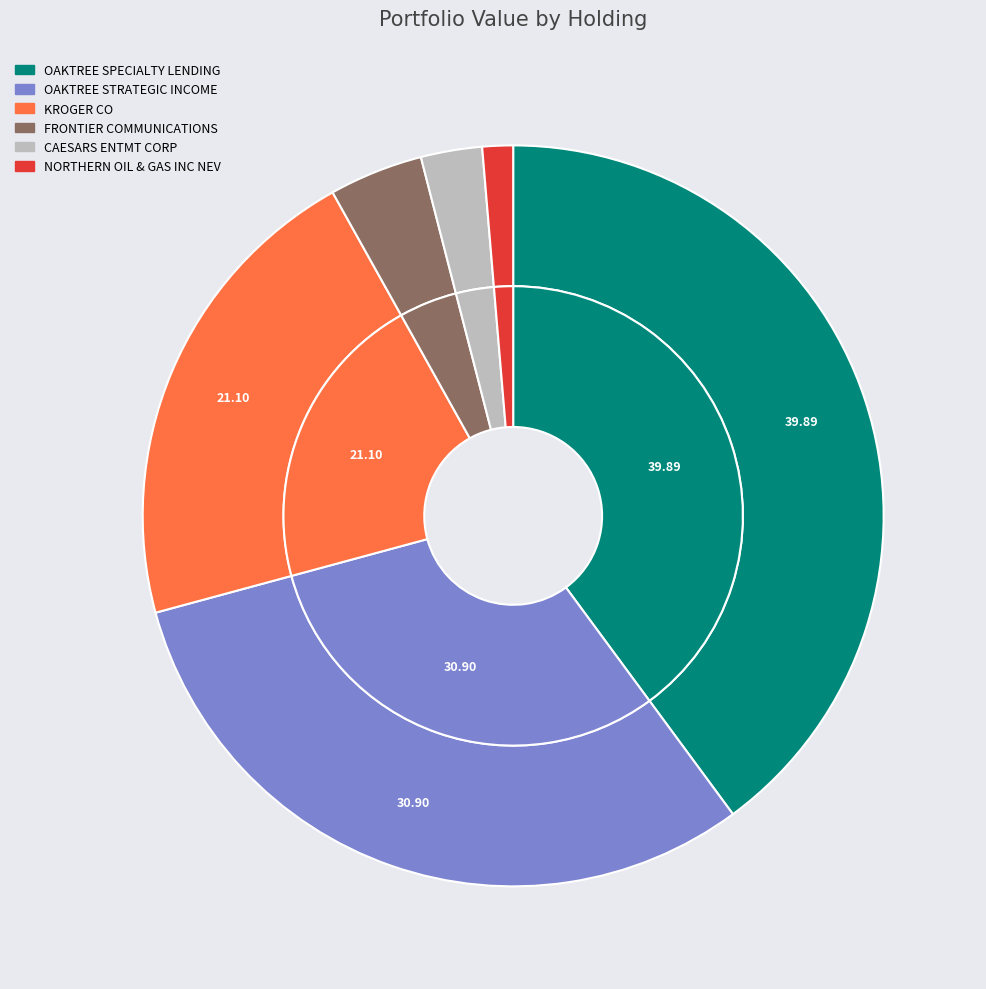

What percentage is the OAKTREE STRATEGIC INCOME slice, to the nearest percent?

31%